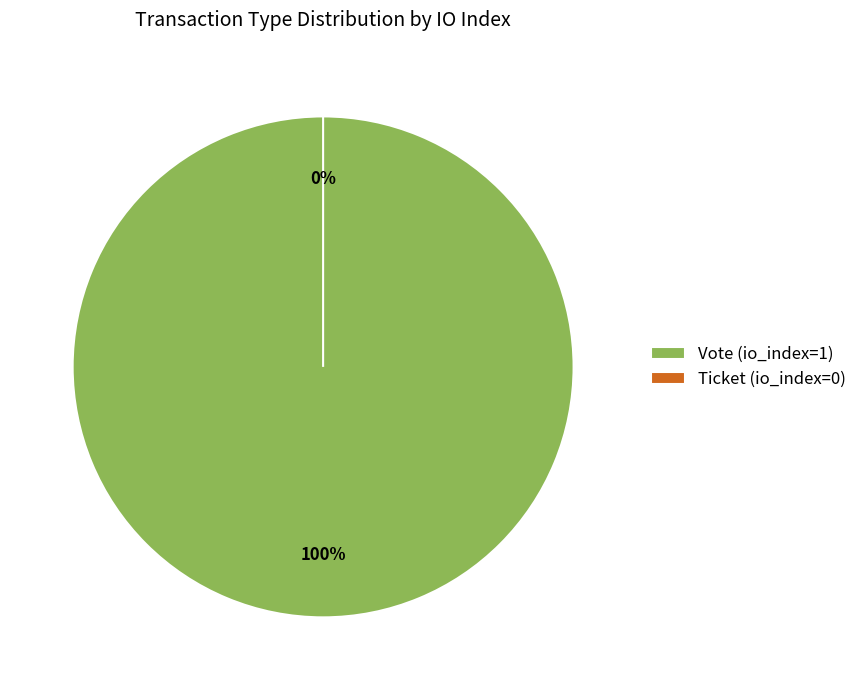

What is the change in value from Vote to Ticket?

-1